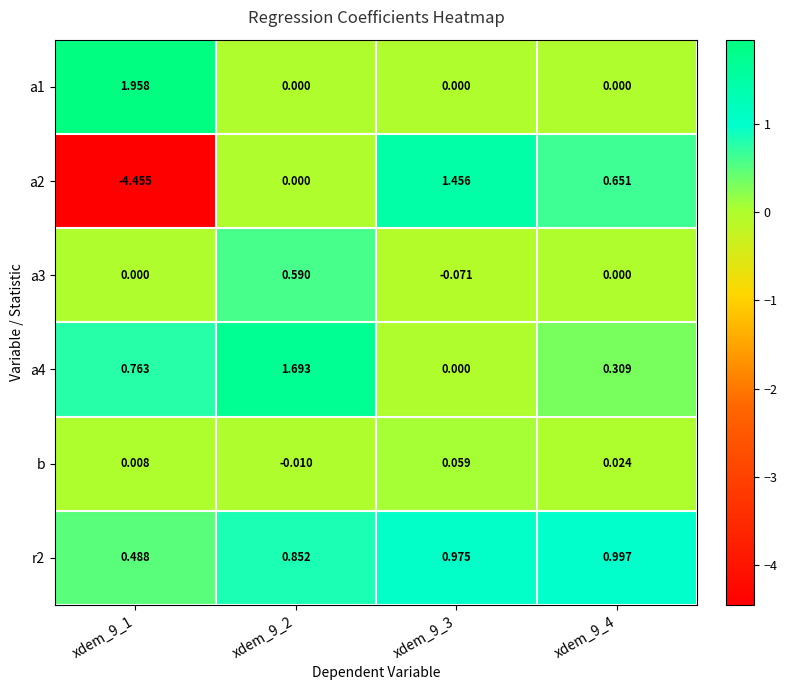

How many series are shown in this chart?

6